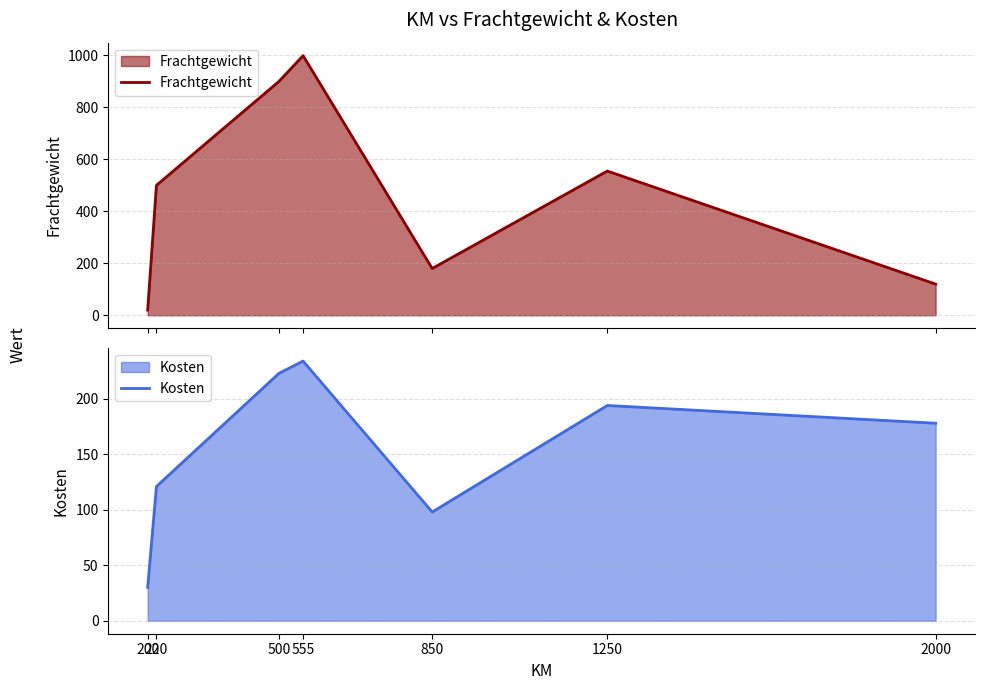

How many series are shown in this chart?

2